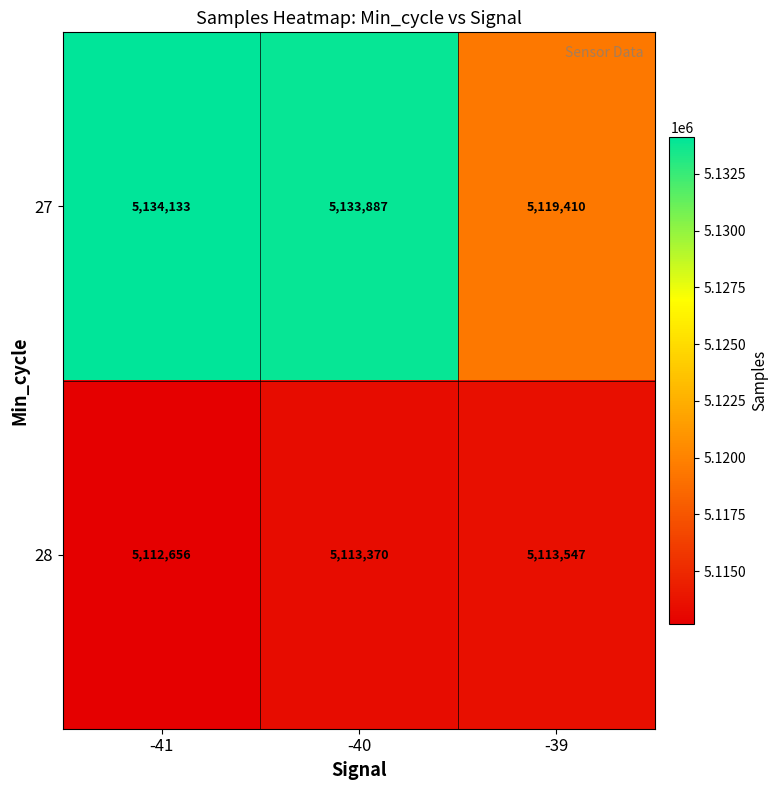

At how many categories does at least one series exceed 5131826?

2